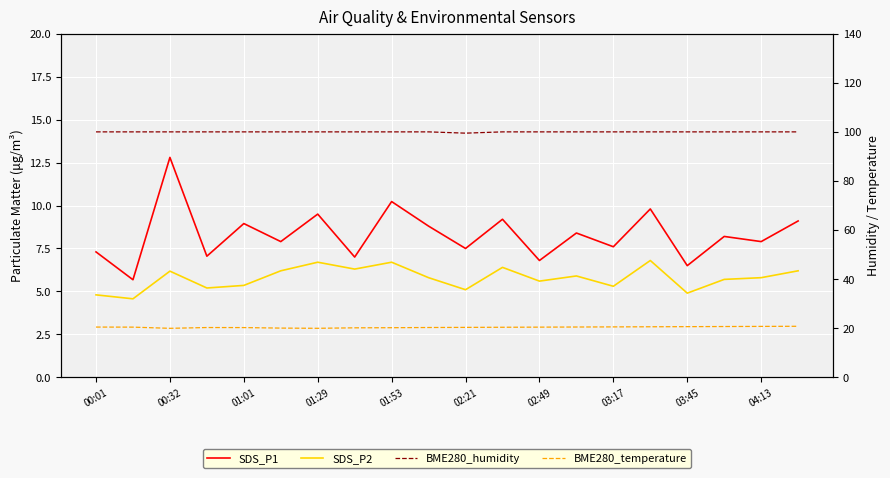

Is the value of SDS_P1 at 04:13 greater than the value of BME280_temperature at 16?

No